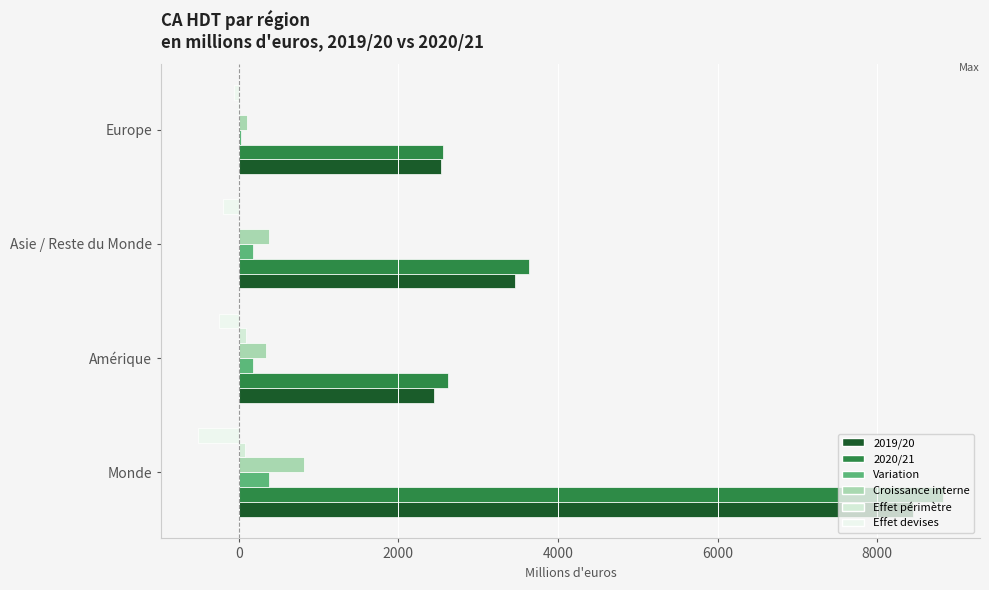

How many categories are shown in the chart?

4